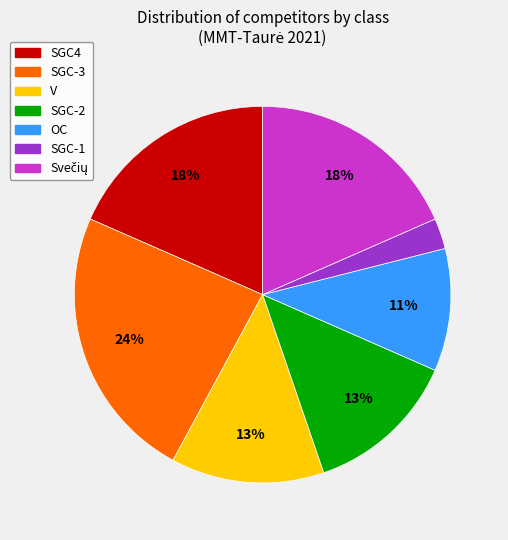

To the nearest percent, what is the average slice percentage?

14%